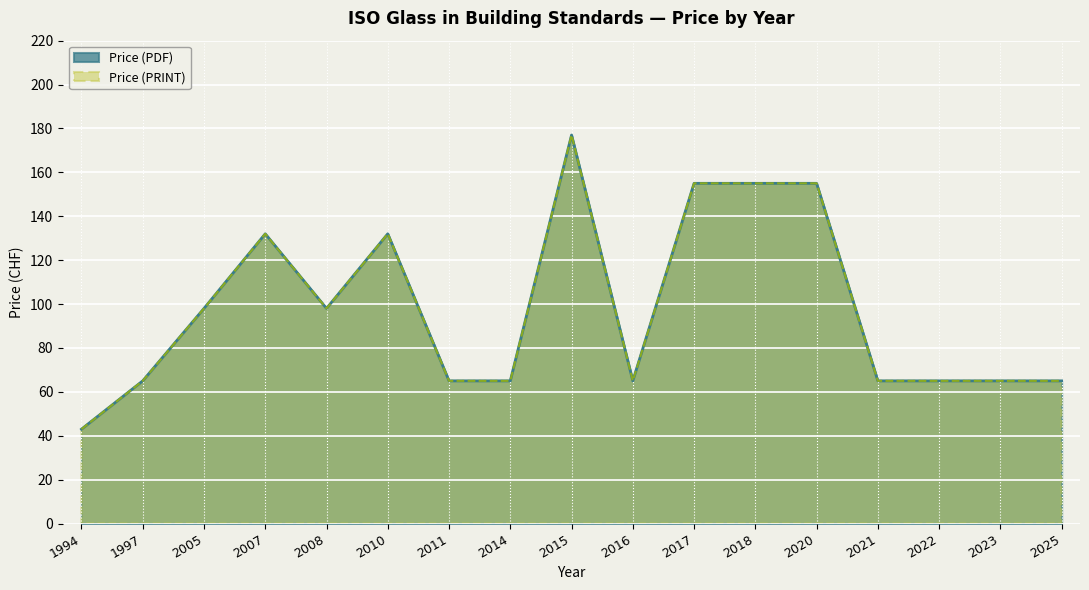

What is the highest value of the Price (PRINT) series?

177